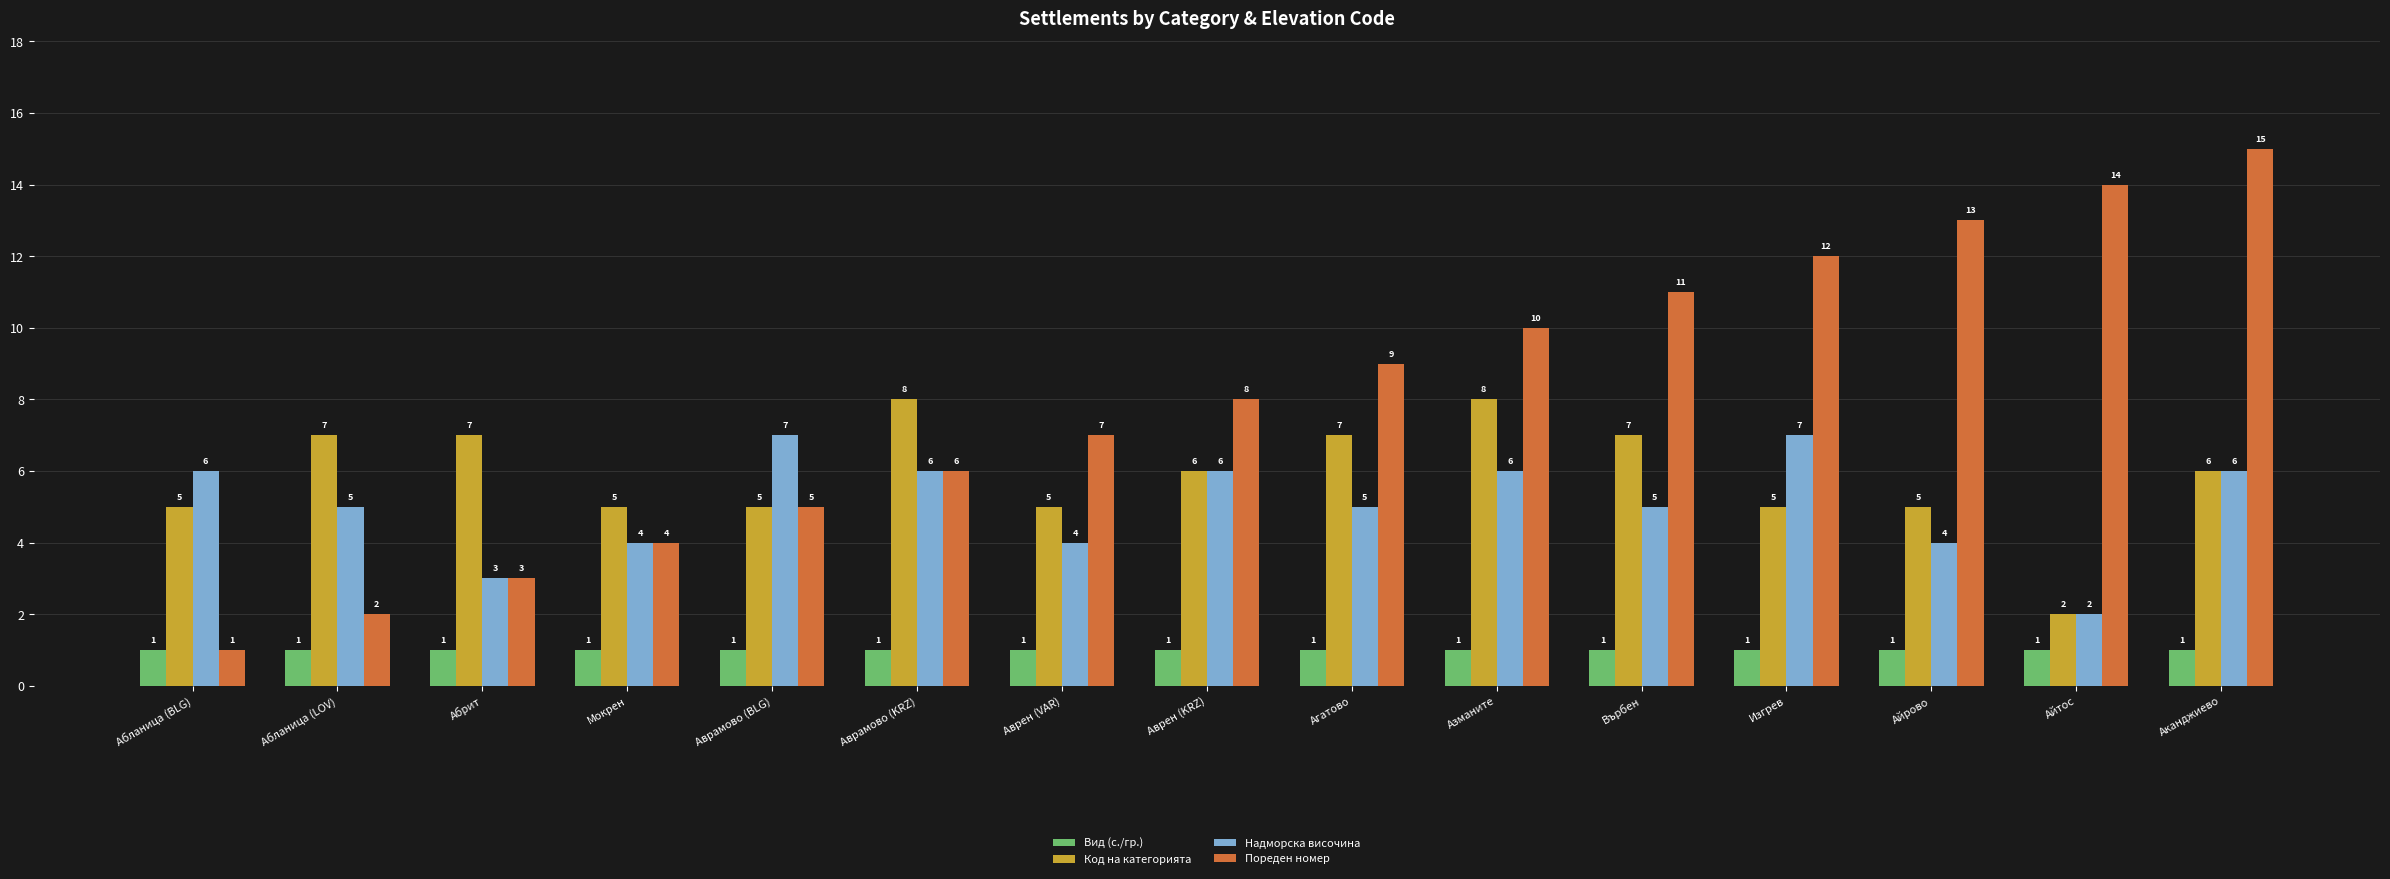

The Пореден номер series shows 4 at Азманите. True or false?

False